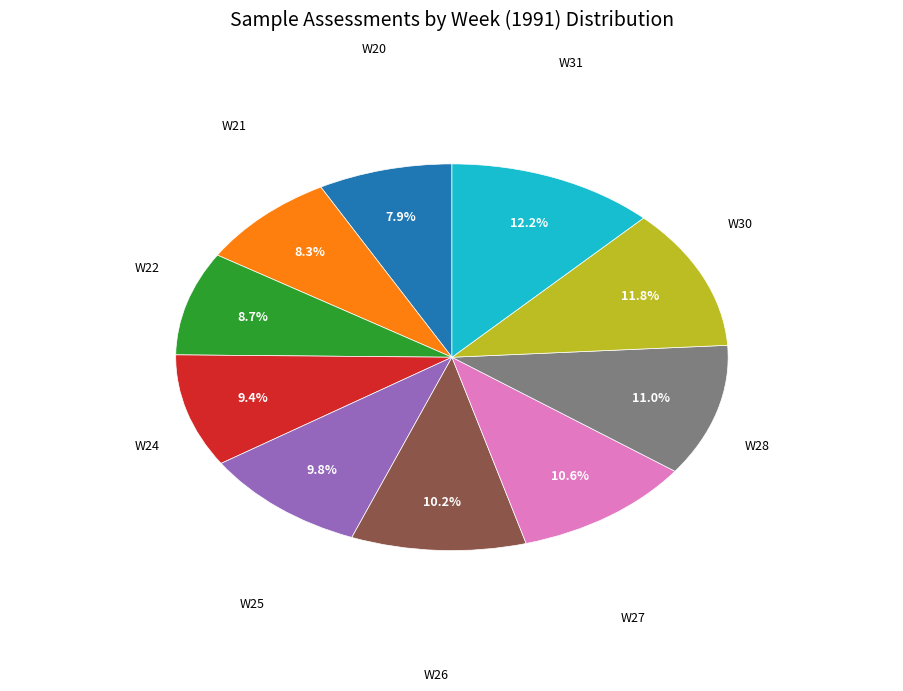

Is there a majority slice in this chart?

No